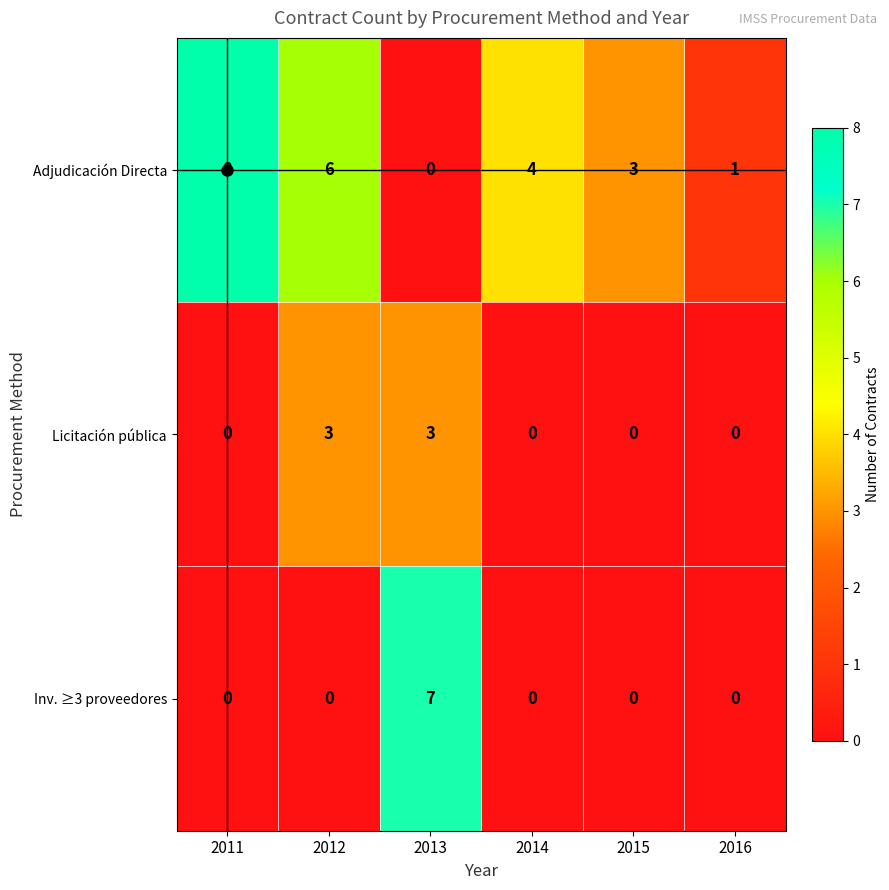

What is the sum of the Adjudicación Directa values at 2013 and 2011?

8